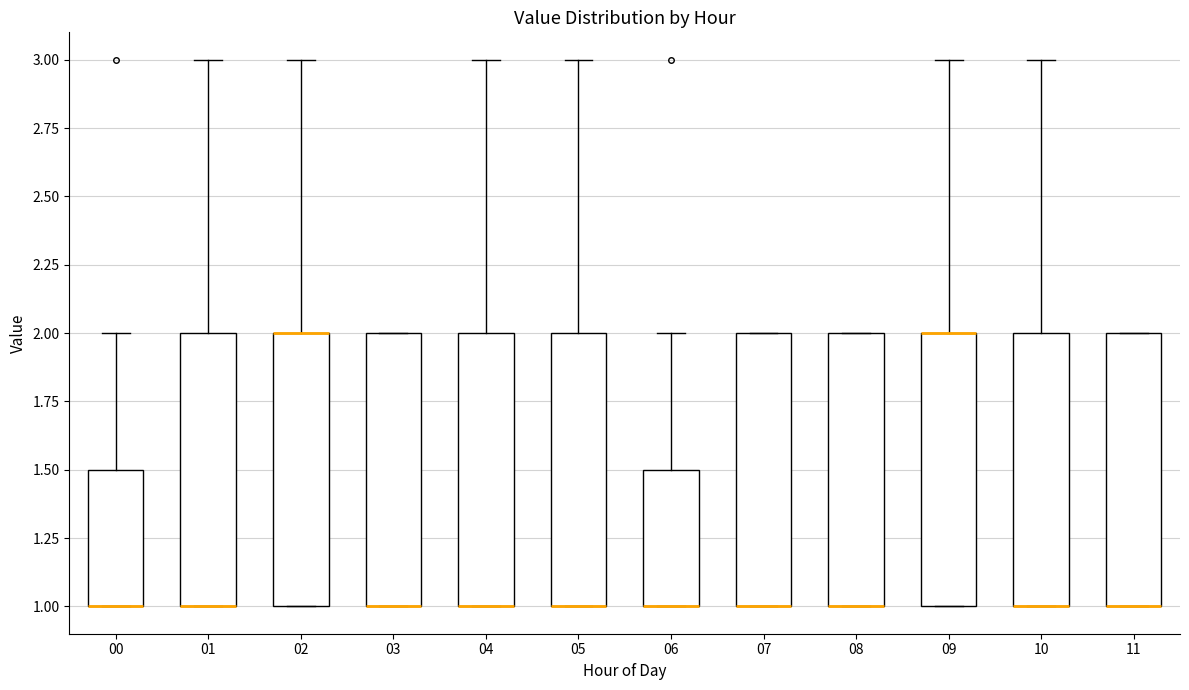

Where does the upper whisker of the box at x = 05 end on the y-axis? The values are not printed on the chart, so give them approximately, as read against the axis.

3.0